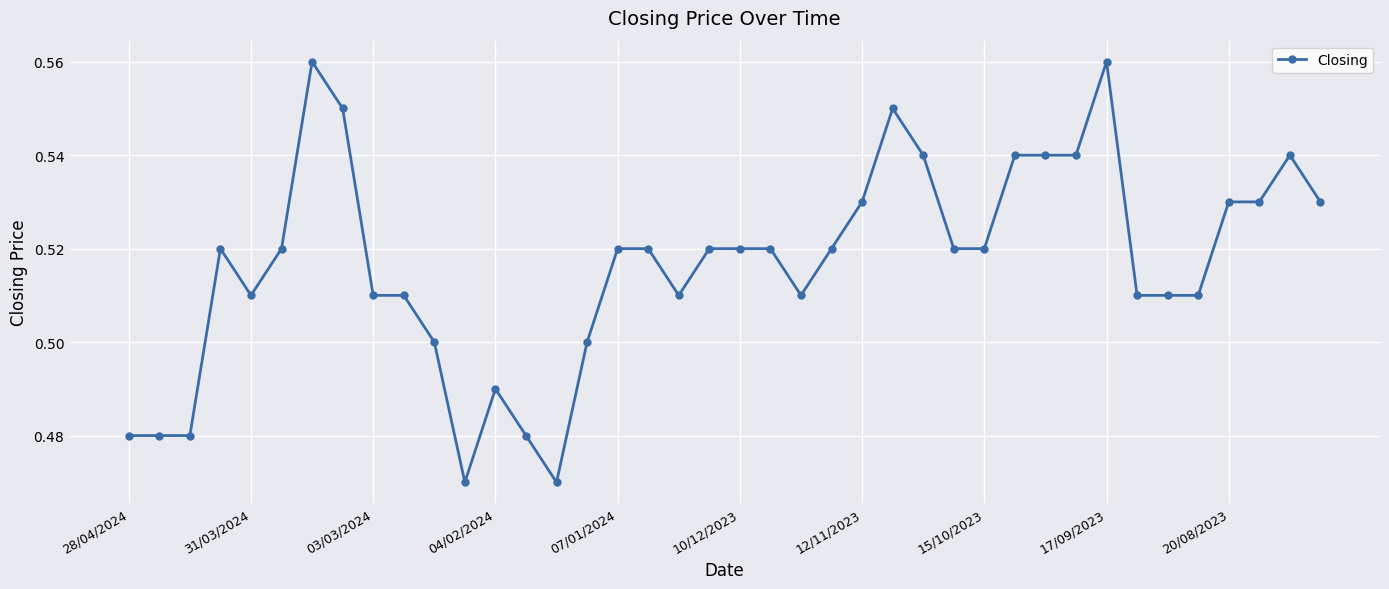

Count the values in the range 0 to 1.

40